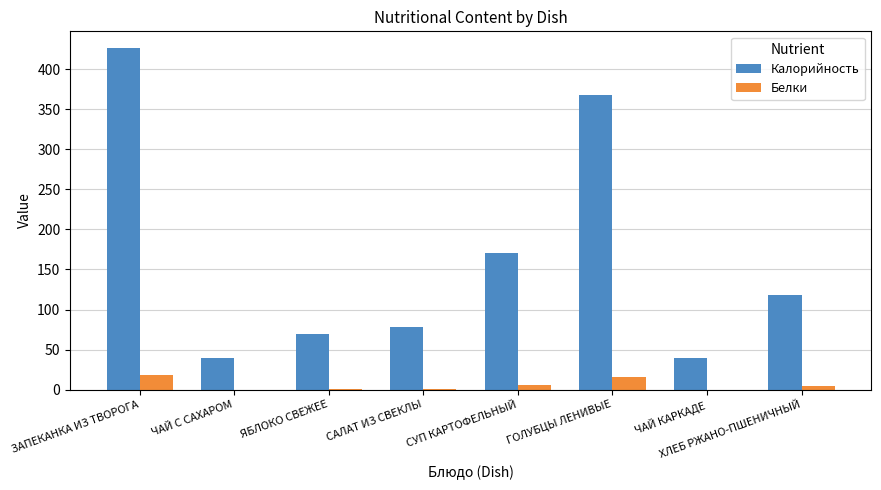

How many groups of bars are there?

8